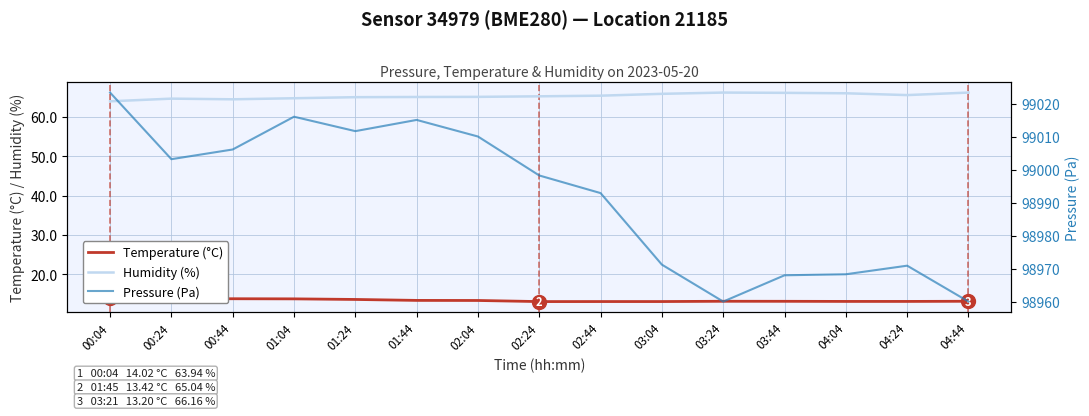

True or false: Pressure (Pa) and Temperature (°C) intersect in this chart.

False